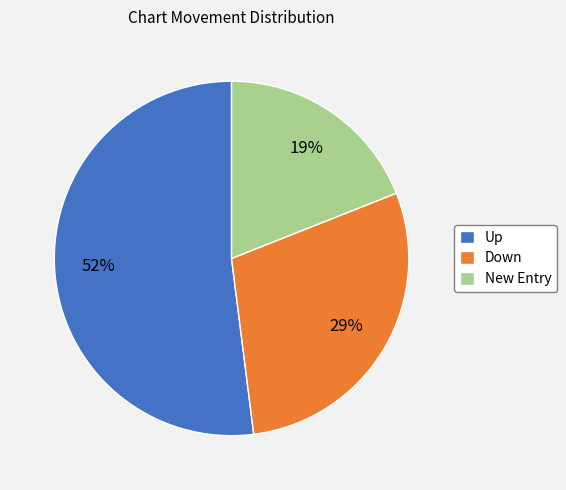

True or false: New Entry accounts for 12% of the total.

False